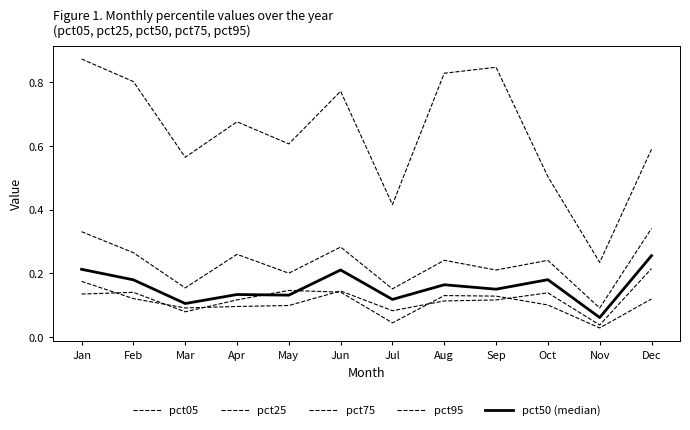

List the labels in order of pct25 value, largest first.

Dec, Jan, Jun, Oct, Feb, Sep, Aug, May, Apr, Mar, Jul, Nov